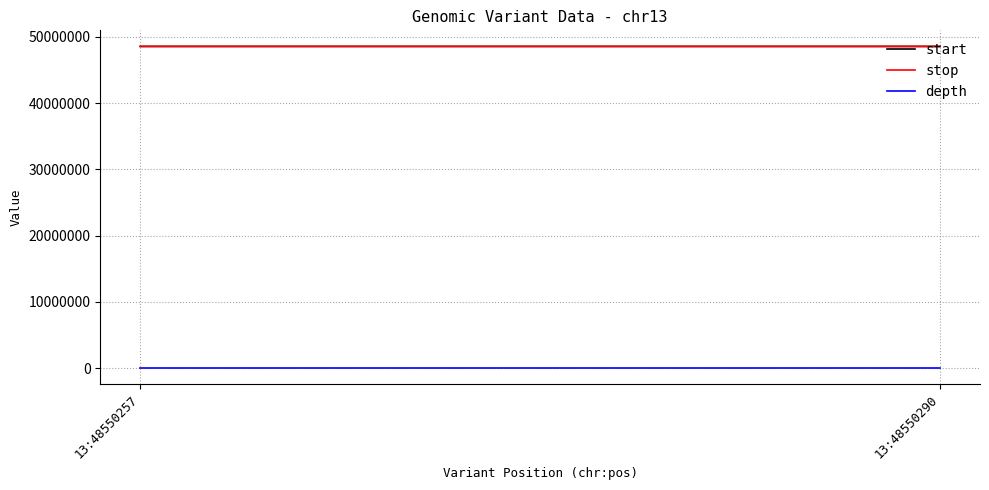

Which series has the largest range (max minus min)?

start